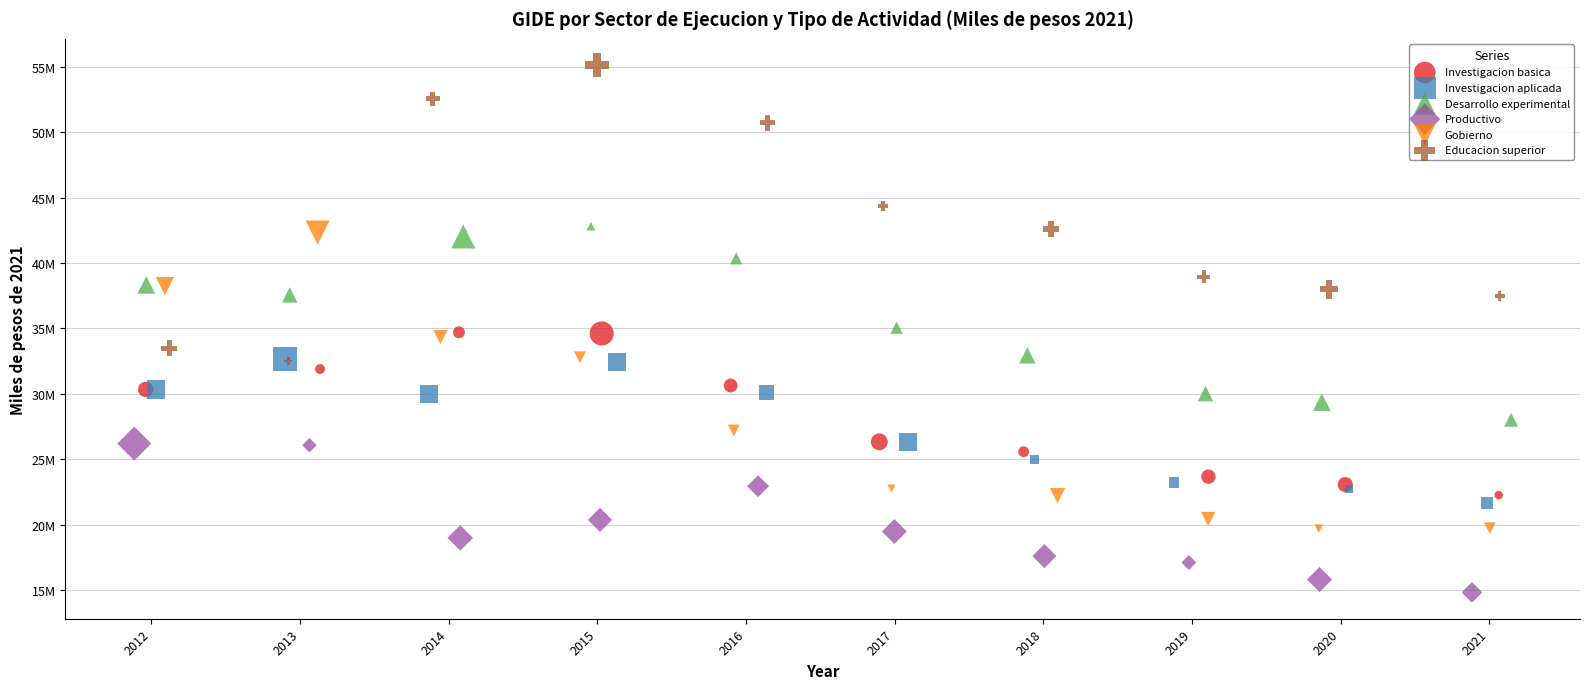

Which series contains the lowest Y value?

Productivo